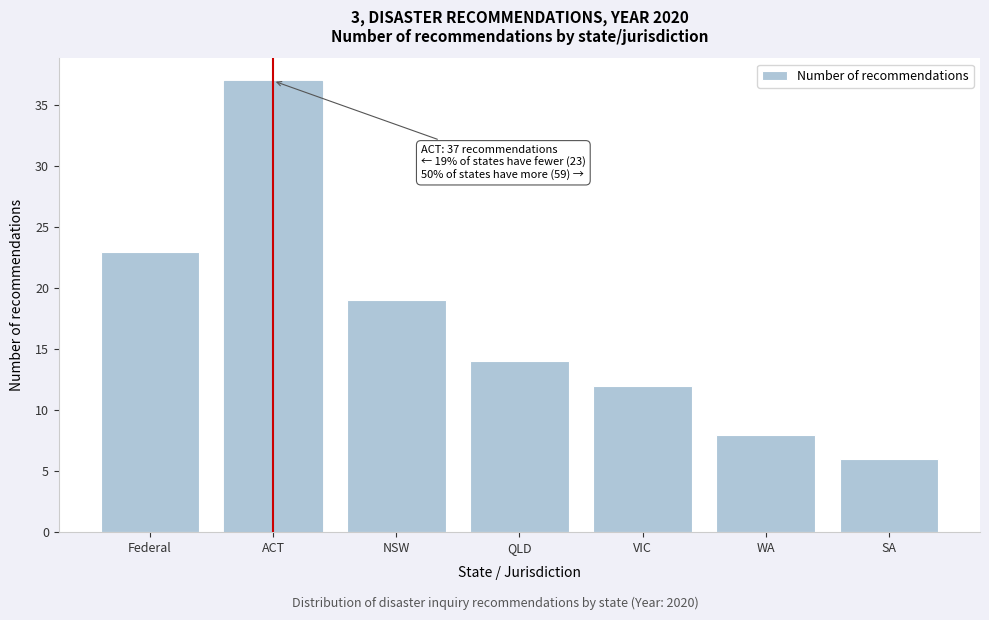

Reading right to left, transcribe all the data shown in this chart.

SA=6	WA=8	VIC=12	QLD=14	NSW=19	ACT=37	Federal=23